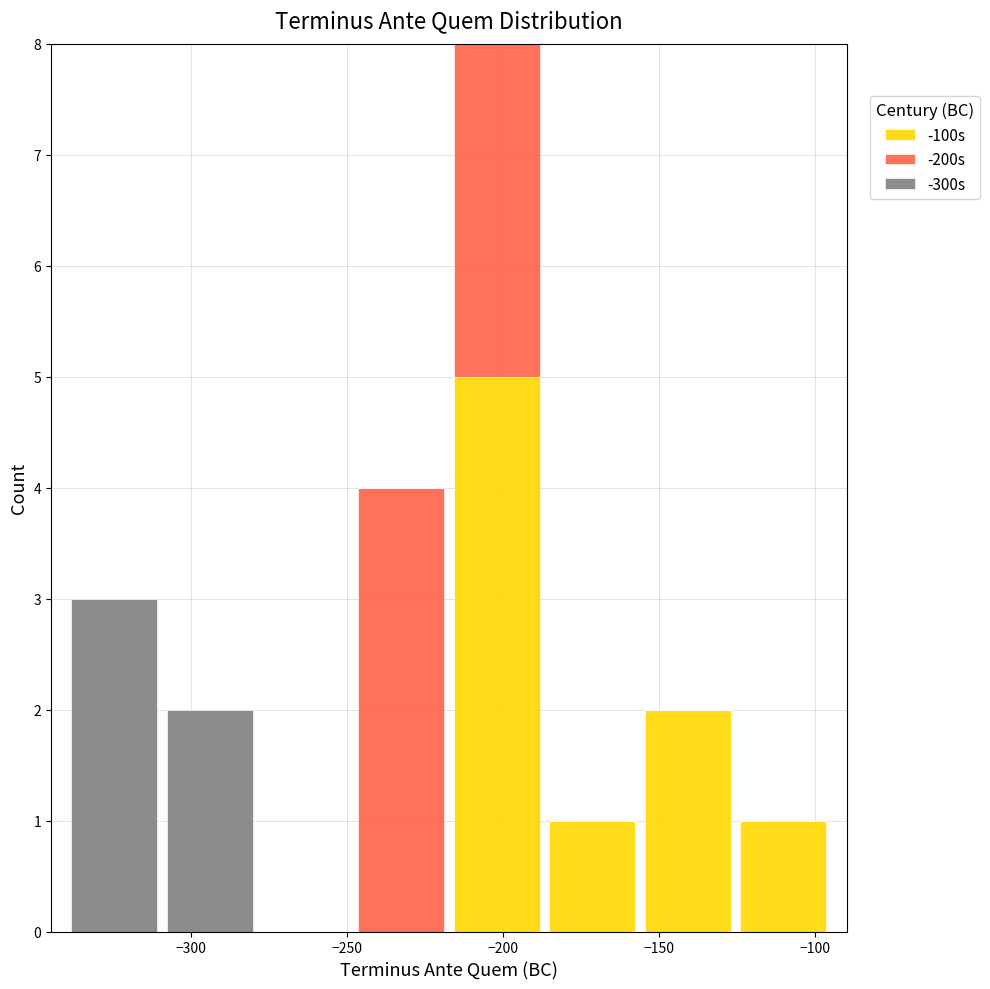

Which range on the x-axis has the tallest stacked bar (by total height)?

-215 to -185